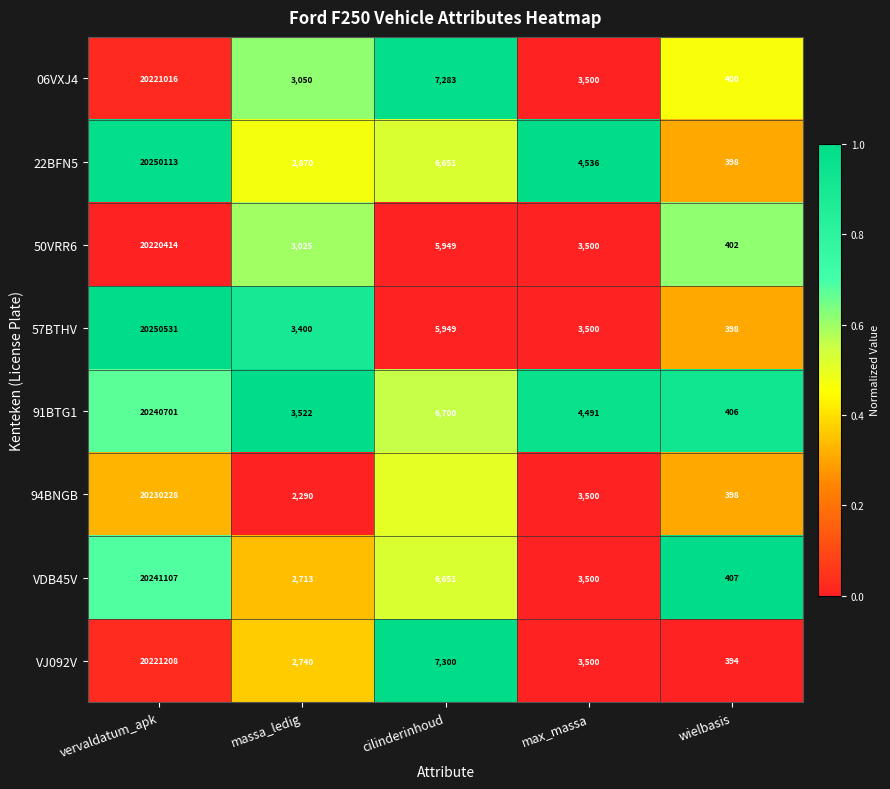

What value does the VDB45V series have at max_massa?

3500.0